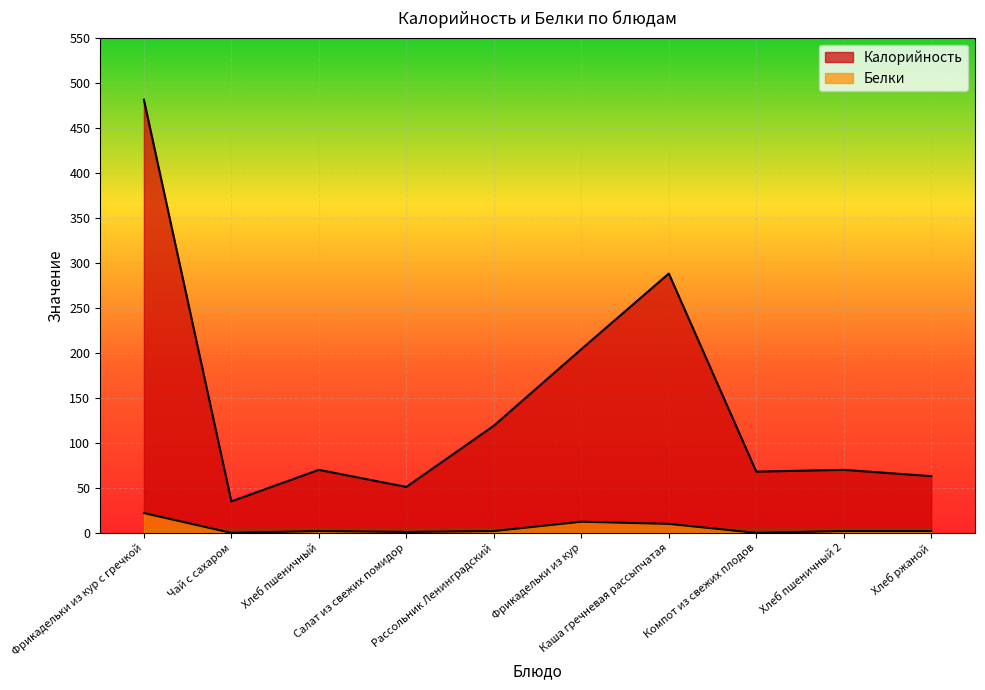

Reading left to right, transcribe all the data shown in this chart.

Калорийность: 481.0	35.0	70.0	51.0	119.0	204.0	288.0	68.0	70.0	63.0
Белки: 22.0	0.0	2.0	1.0	2.0	12.4	10.0	0.0	2.0	2.0